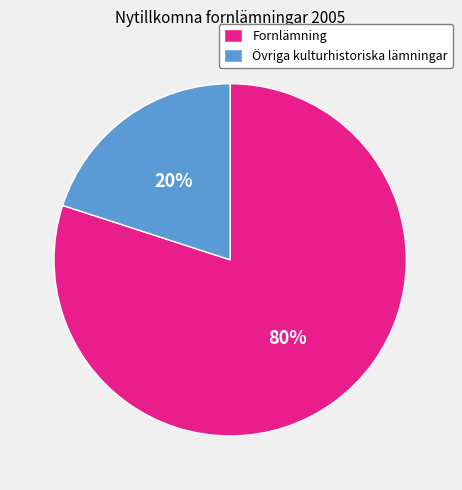

To the nearest percent, what is the combined percentage of Fornlämning and Övriga kulturhistoriska lämningar?

100%